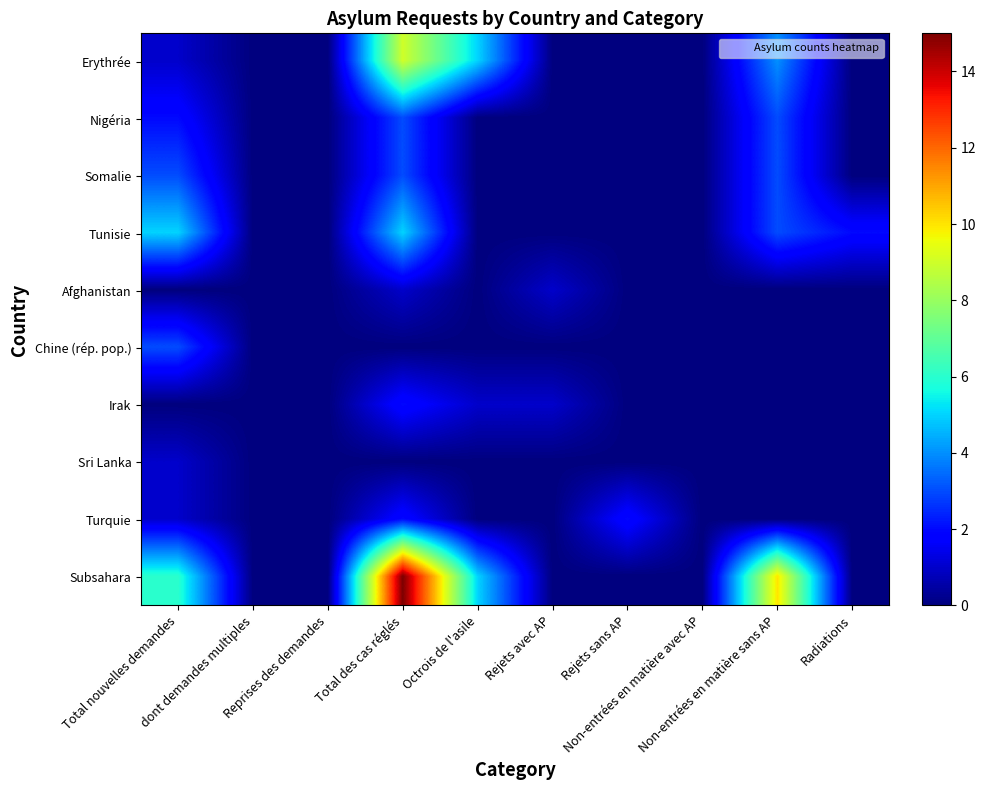

Which series has the widest spread of values?

Subsahara